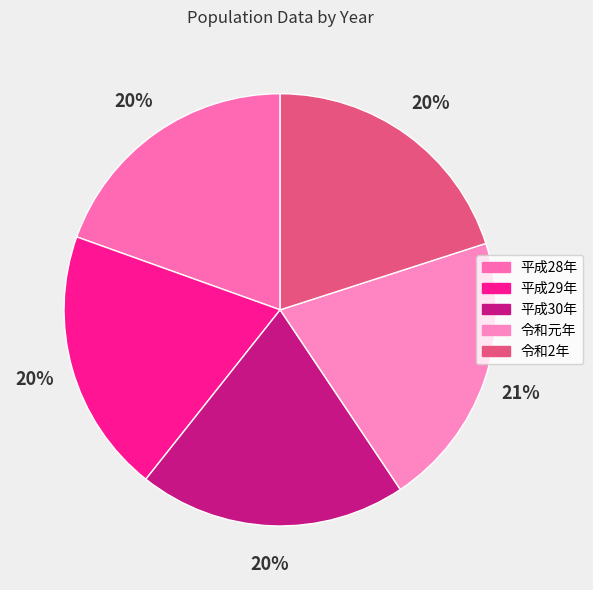

Between 平成30年 and 平成29年, which is larger?

平成30年